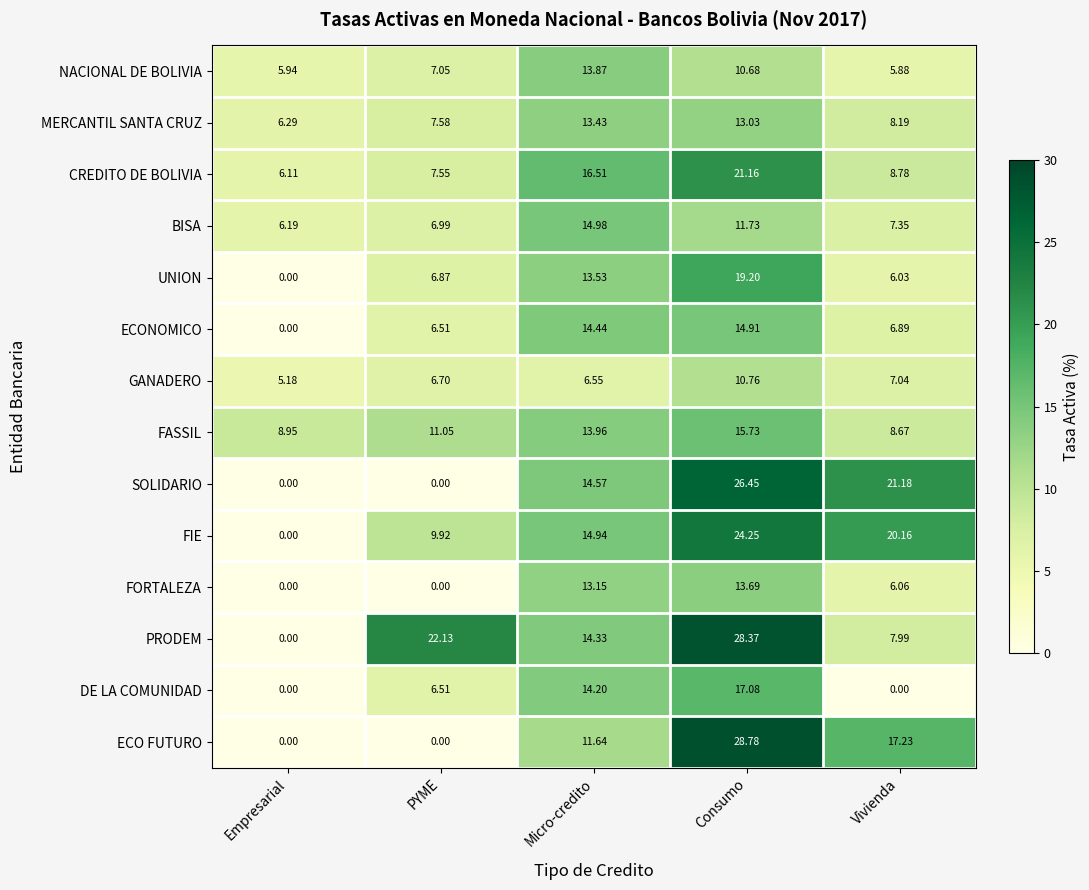

Rank the categories by BISA value from highest to lowest.

Micro-credito, Consumo, Vivienda, PYME, Empresarial